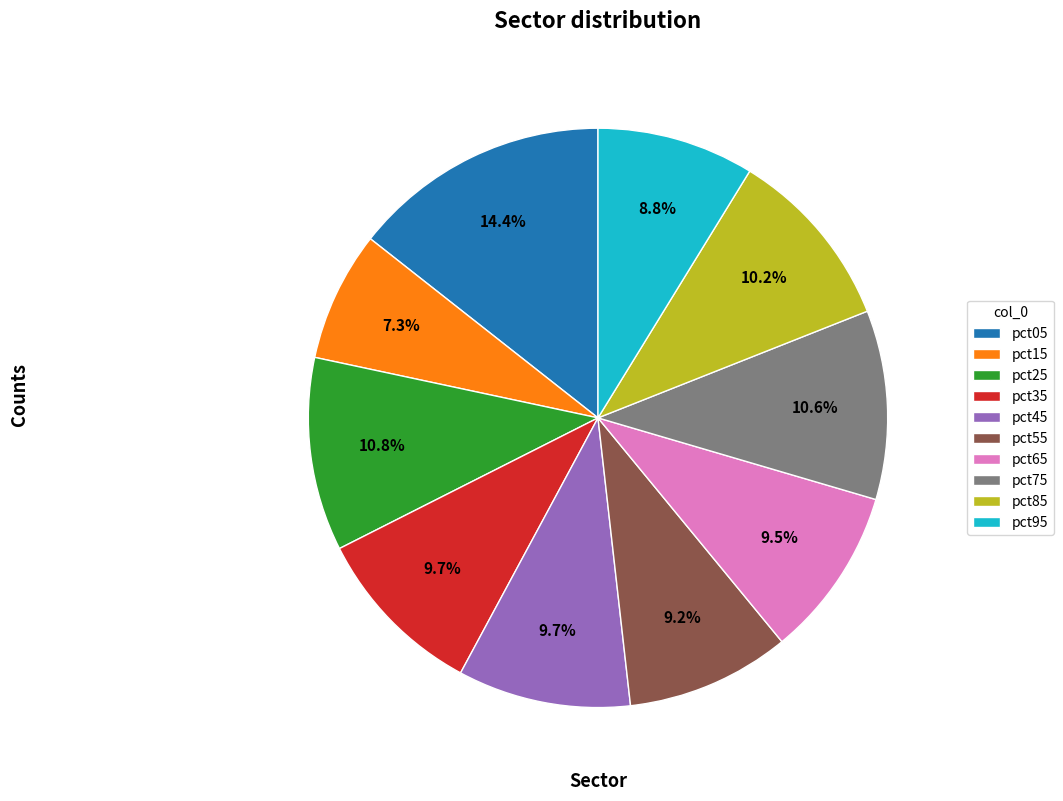

Which category has the smallest portion of the pie?

pct15